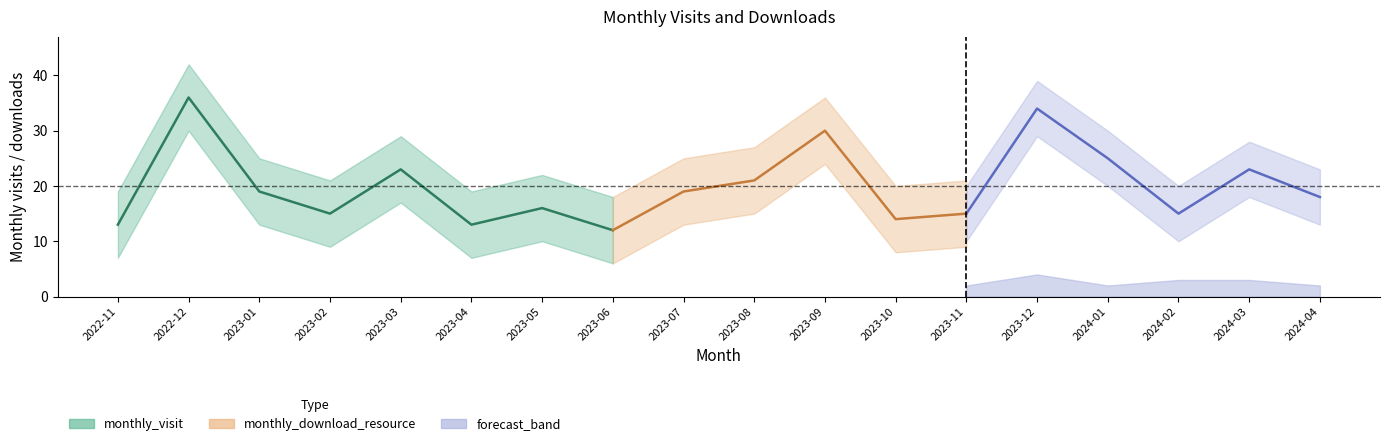

What position from the right is 2023-08?

9